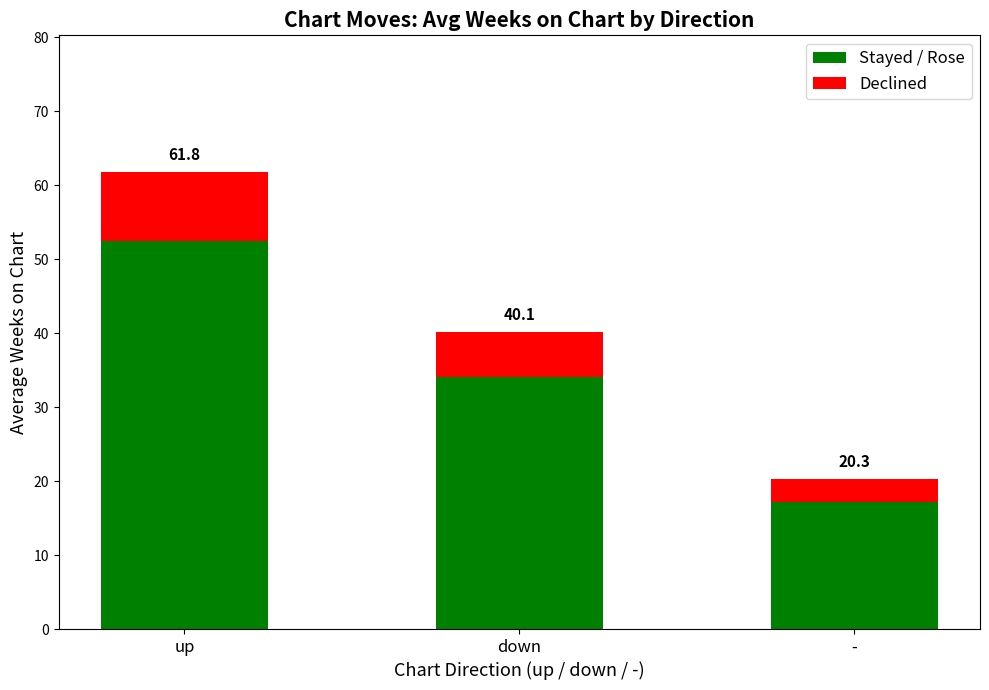

Which series has the widest spread of values?

Stayed / Rose